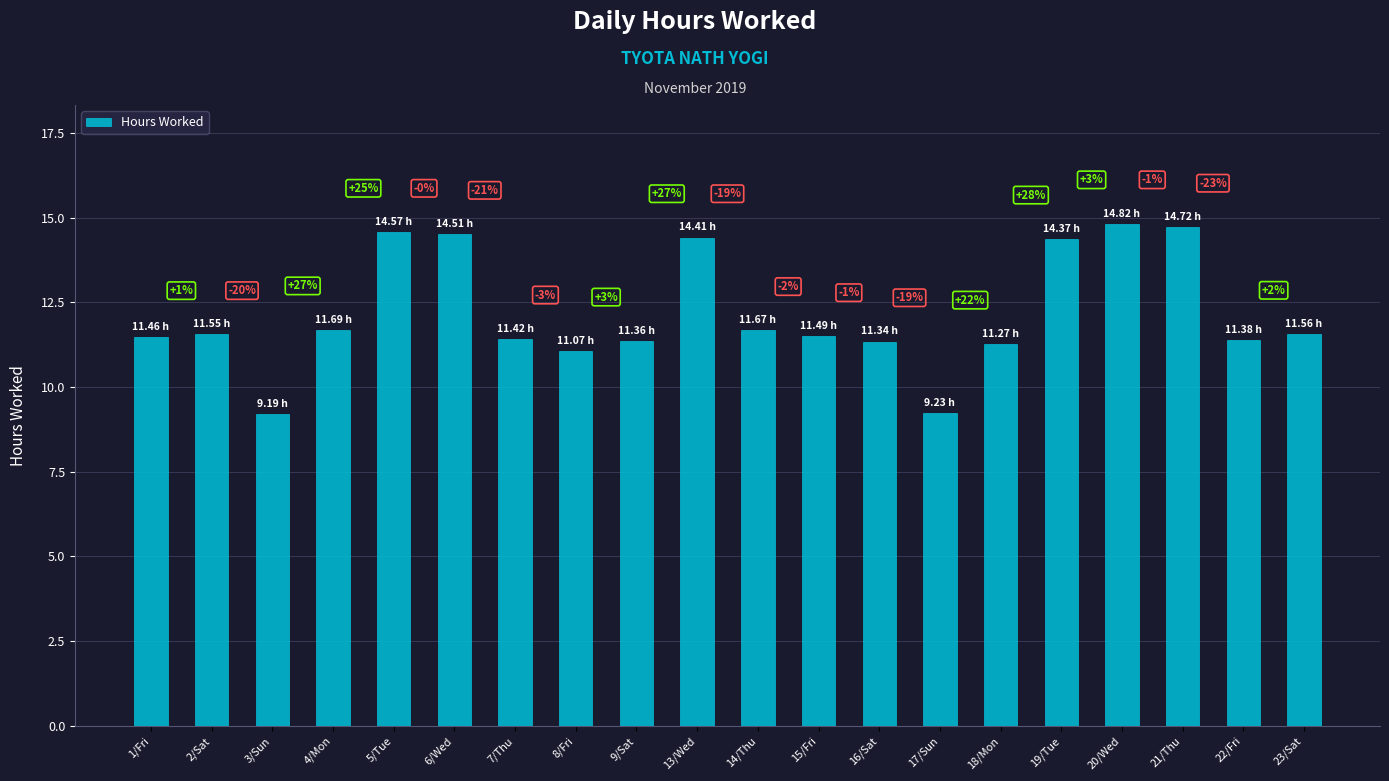

How many bars are there in total?

20